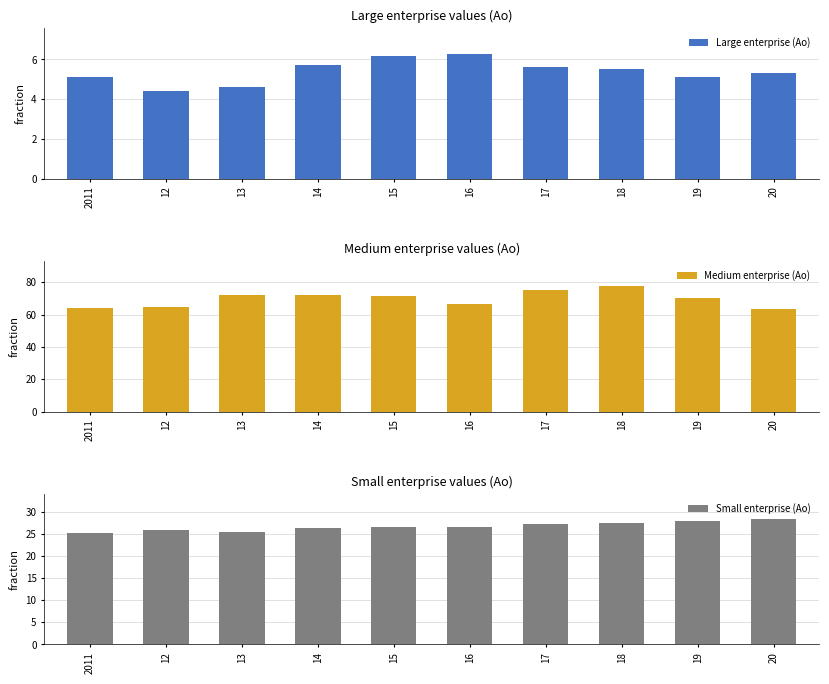

At which label is Small enterprise (Ao) closest to 26?

12